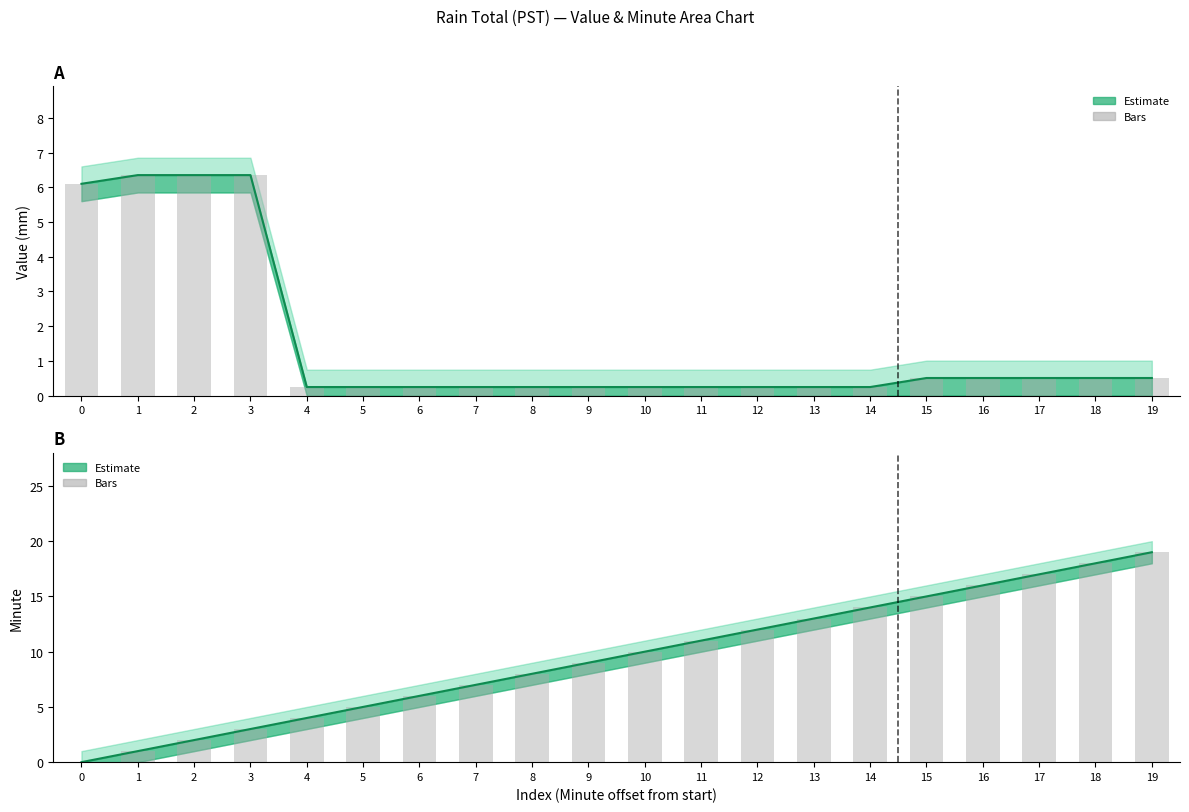

Reading left to right, transcribe all the data shown in this chart.

Value (mm) - Estimate: 6.1	6.3	6.3	6.3	0.2	0.2	0.2	0.2	0.2	0.2	0.2	0.2	0.2	0.2	0.2	0.5	0.5	0.5	0.5	0.5
Minute - Estimate: 0.0	1.0	2.0	3.0	4.0	5.0	6.0	7.0	8.0	9.0	10.0	11.0	12.0	13.0	14.0	15.0	16.0	17.0	18.0	19.0